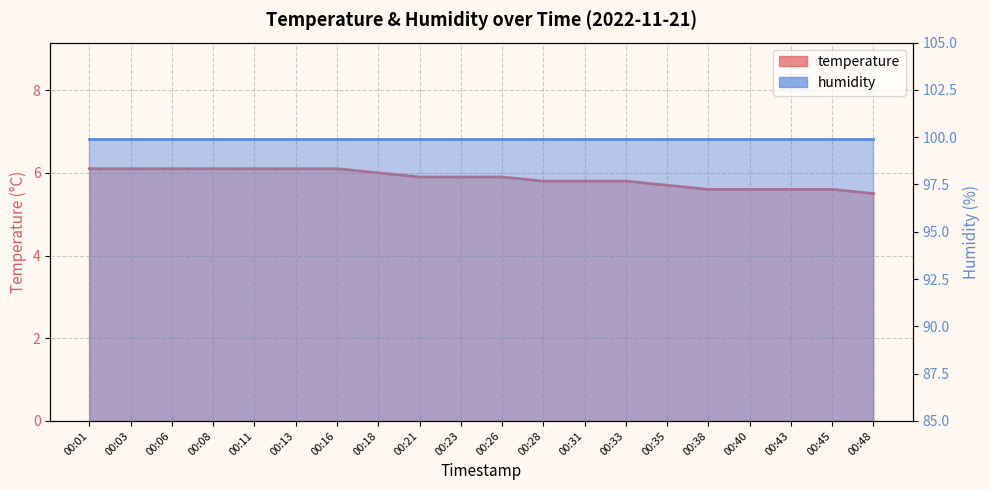

Does the chart display data point markers on the line(s)?

No